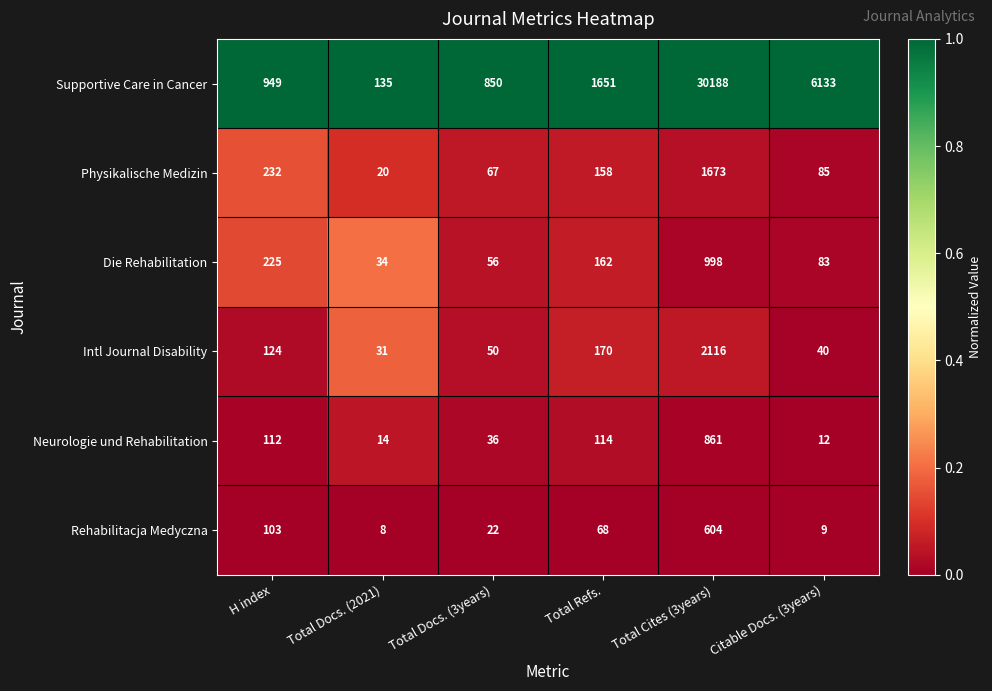

The Supportive Care in Cancer series shows 179 at Total Docs. (2021). True or false?

False